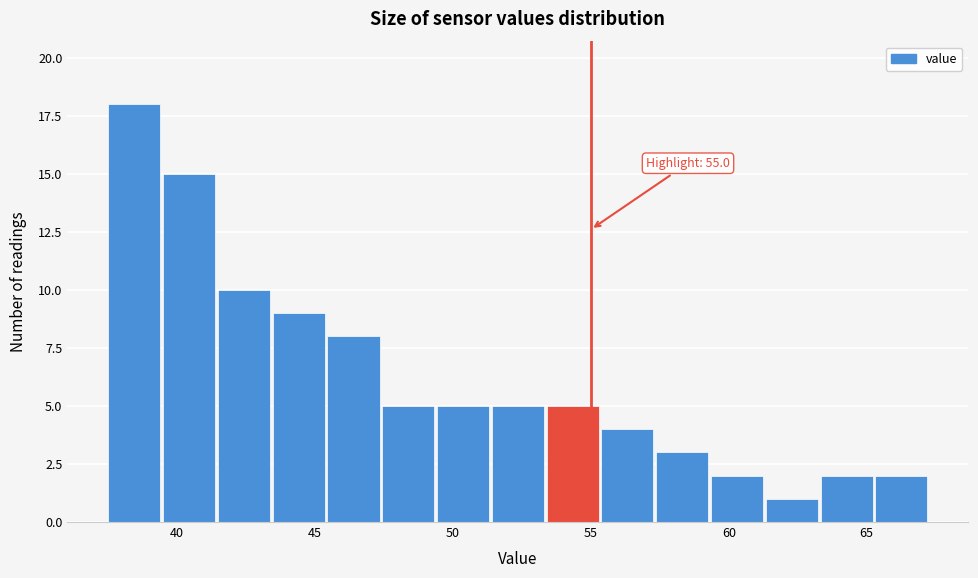

Read against the x-axis, roughly where is the centre of the tallest bar?

38.5